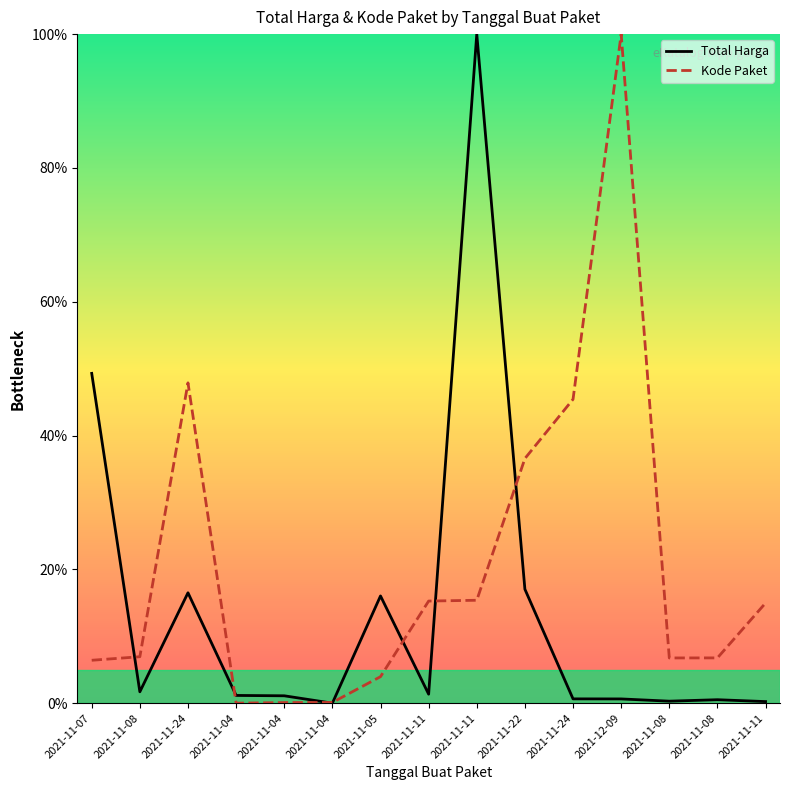

Which category has the lowest value across all series?

2021-11-04